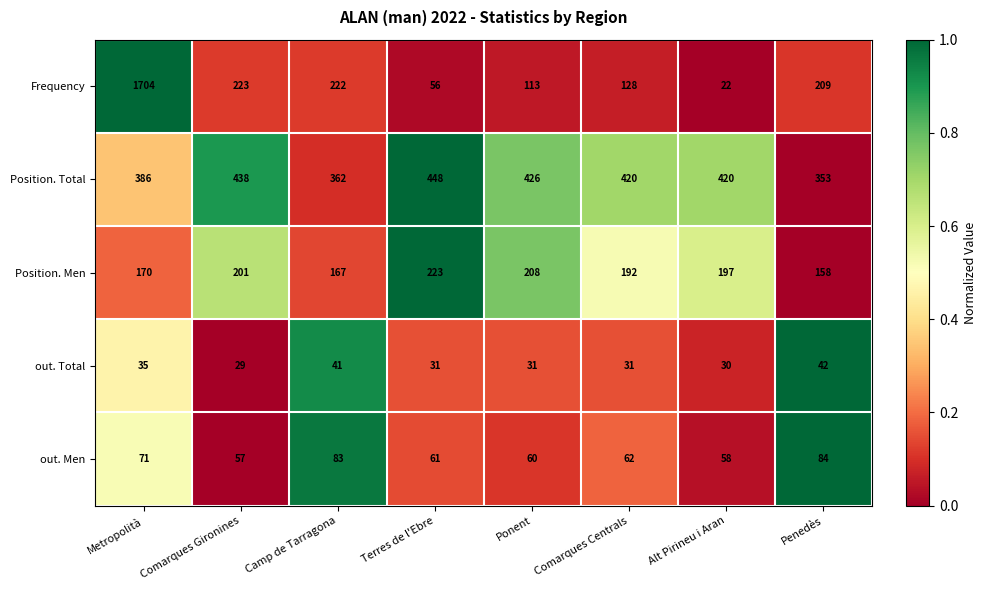

Where is Position. Total nearest to the value 400?

Metropolità